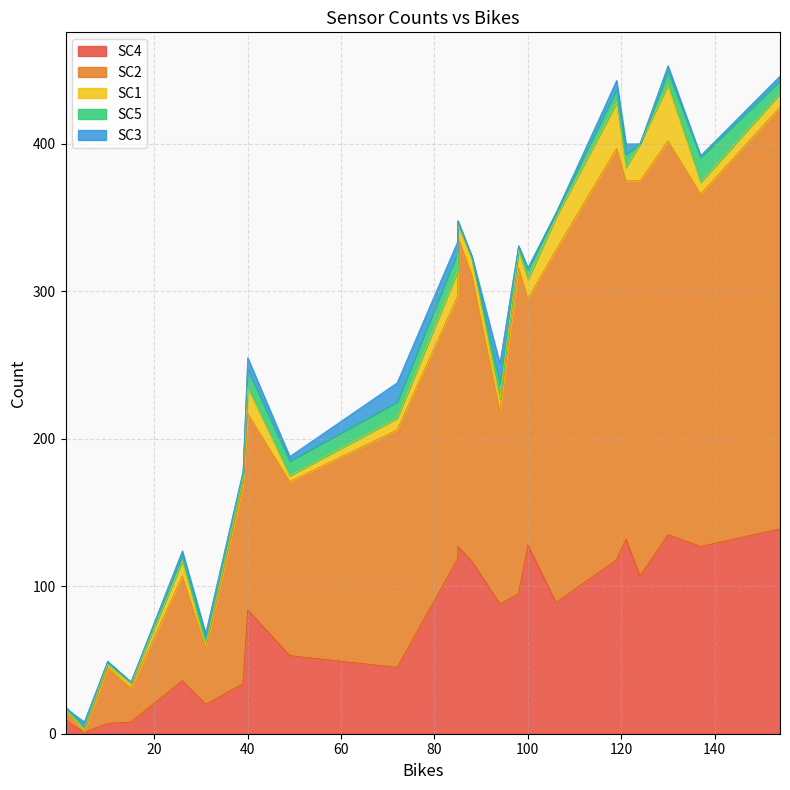

At which label does SC5 reach its minimum?

15